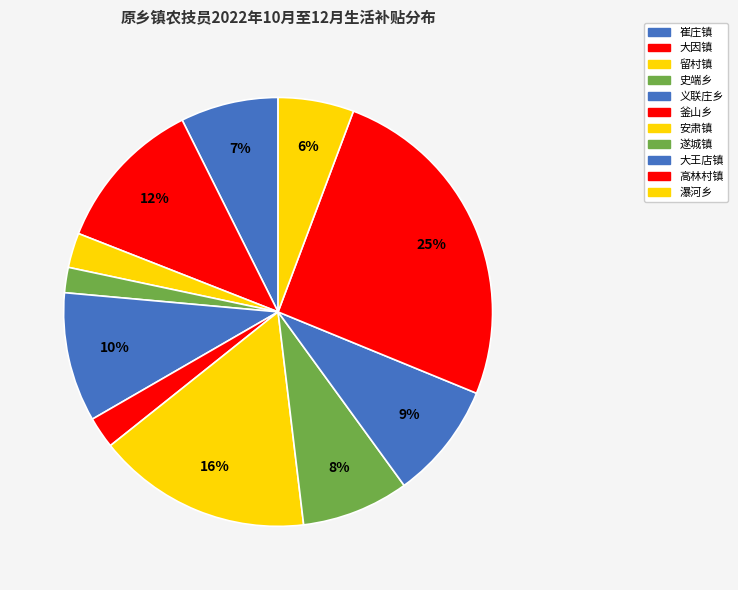

Do 釜山乡 and 留村镇 together represent more than half of the pie?

No